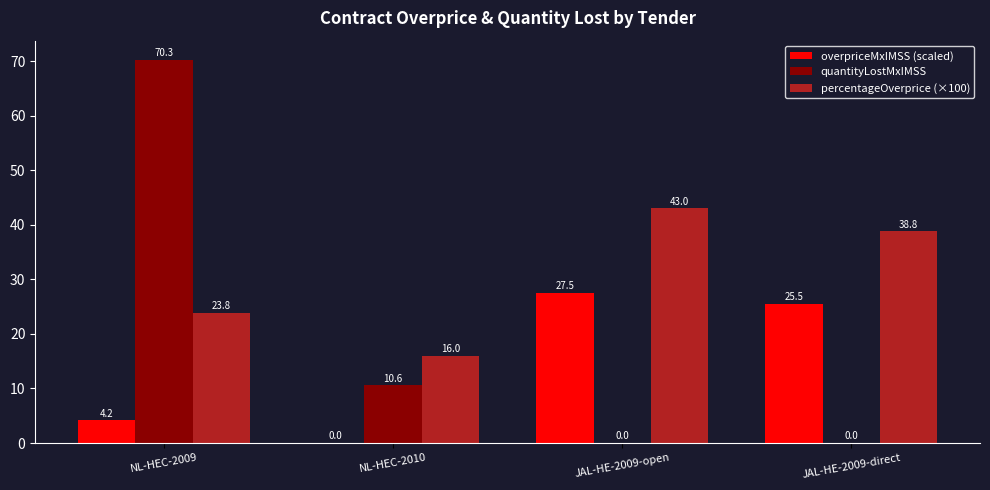

What is the sum of all quantityLostMxIMSS values?

80.8